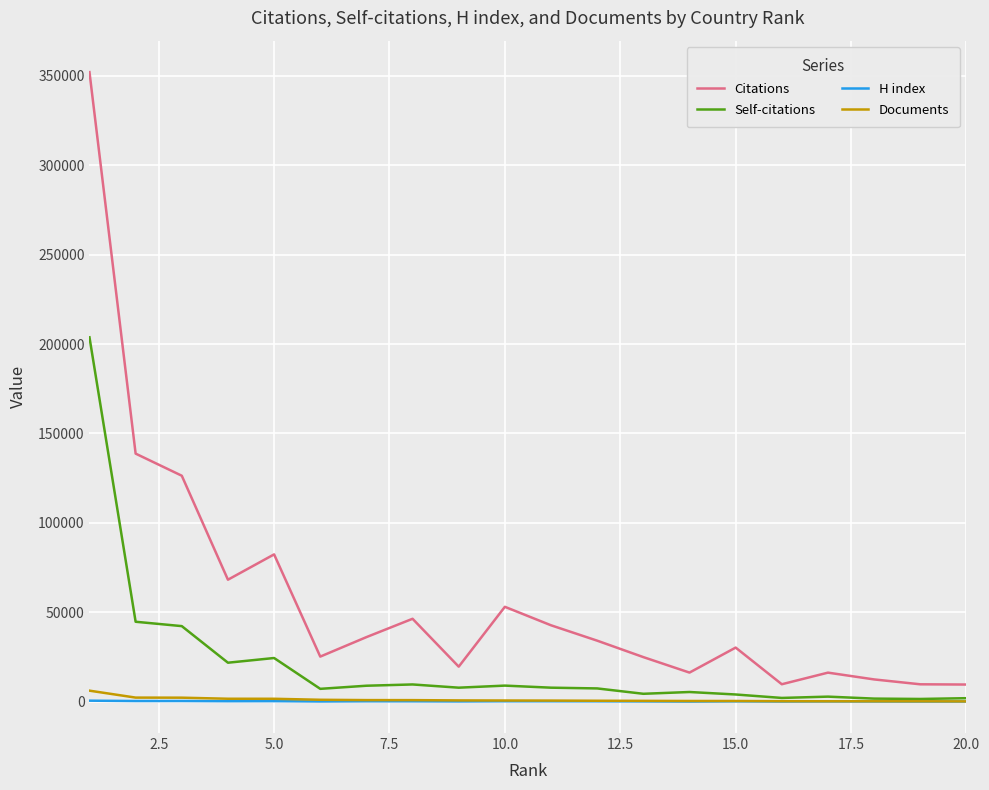

What is the maximum value for Citations?

351967